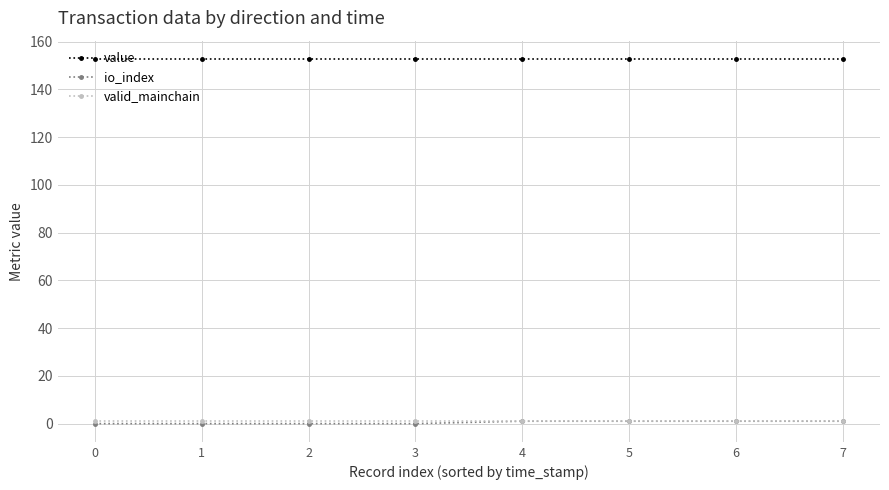

True or false: value has a value of 152.8 at 0.

True